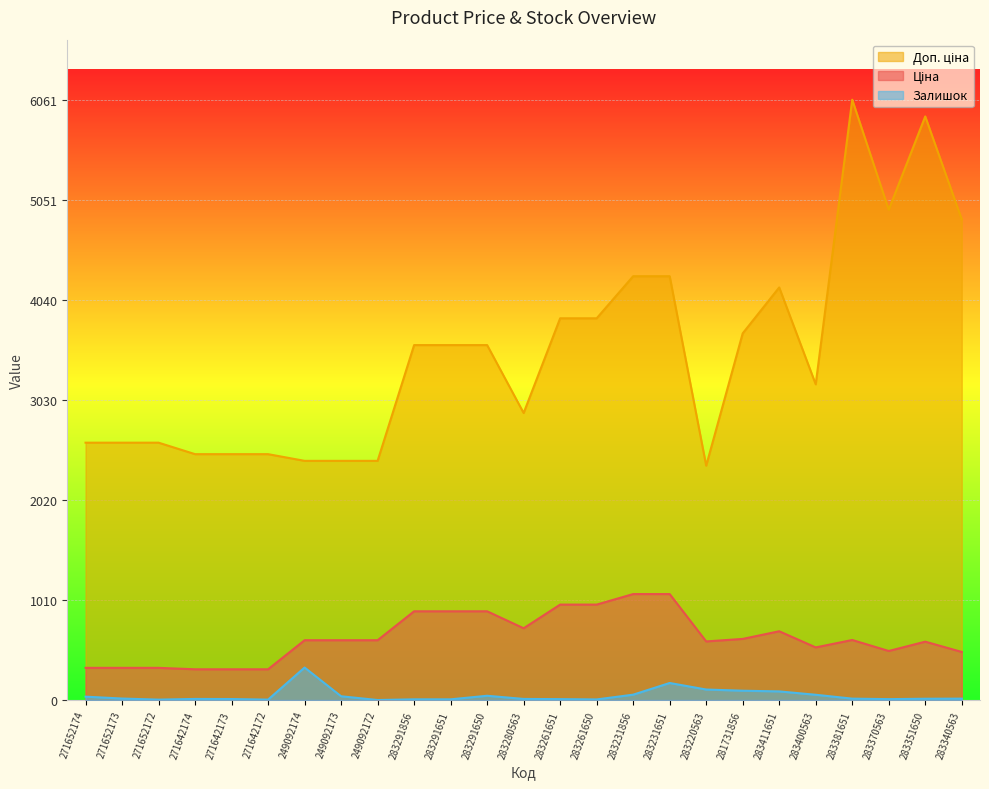

What is the difference between the highest and lowest values at 283291651?

3576.6